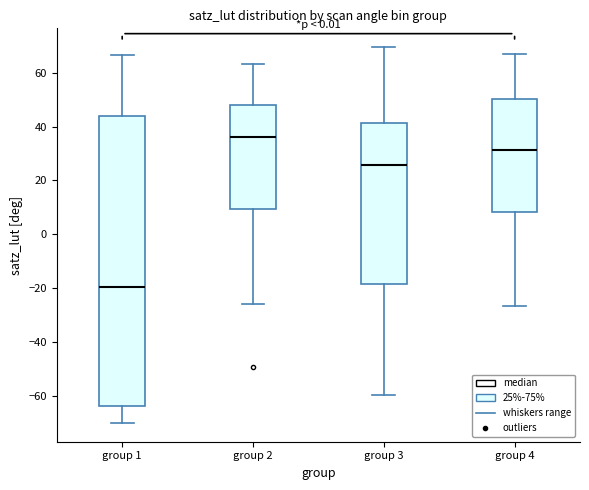

Reading left to right, transcribe this box plot: for each box, give where its median line is, the range the box spans, and where its two whiskers end, as read against the y-axis. The values are not printed on the chart, so give them approximately, as read against the axis.

group 1: median -20, box -64 to 44, whiskers -70 to 66
group 2: median 36, box 10 to 48, whiskers -26 to 64
group 3: median 26, box -18 to 42, whiskers -60 to 70
group 4: median 32, box 8 to 50, whiskers -26 to 68